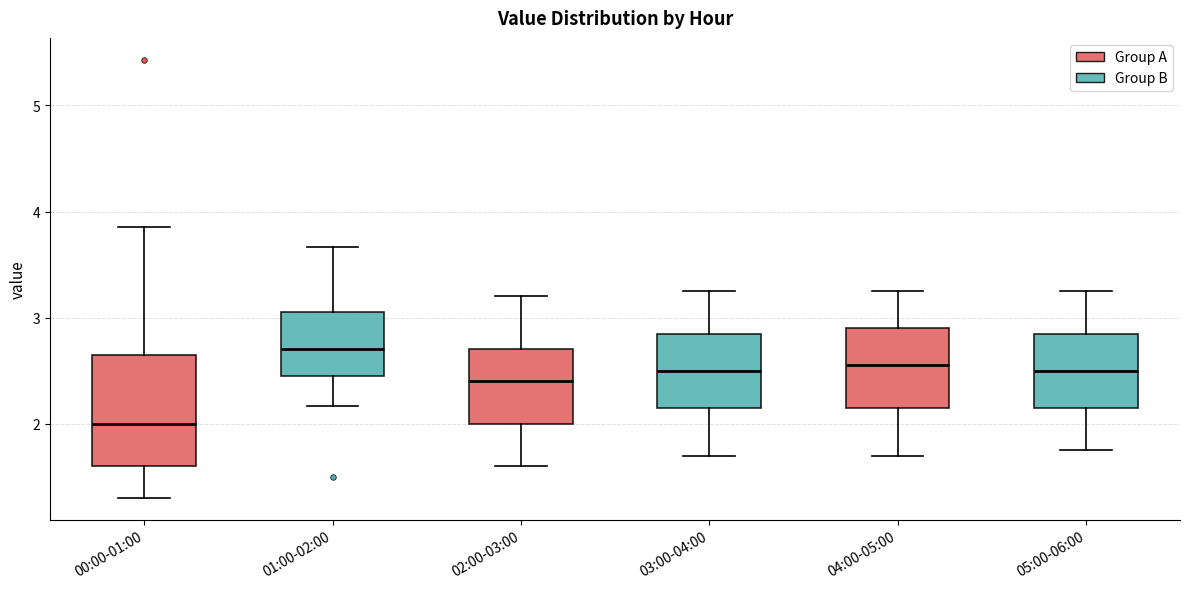

Reading left to right, transcribe this box plot: for each box, give where its median line is, the range the box spans, and where its two whiskers end, as read against the y-axis. The values are not printed on the chart, so give them approximately, as read against the axis.

00:00-01:00: median 2.0, box 1.6 to 2.7, whiskers 1.3 to 3.9
01:00-02:00: median 2.7, box 2.5 to 3.1, whiskers 2.2 to 3.7
02:00-03:00: median 2.4, box 2.0 to 2.7, whiskers 1.6 to 3.2
03:00-04:00: median 2.5, box 2.2 to 2.9, whiskers 1.7 to 3.3
04:00-05:00: median 2.6, box 2.2 to 2.9, whiskers 1.7 to 3.3
05:00-06:00: median 2.5, box 2.2 to 2.9, whiskers 1.8 to 3.3